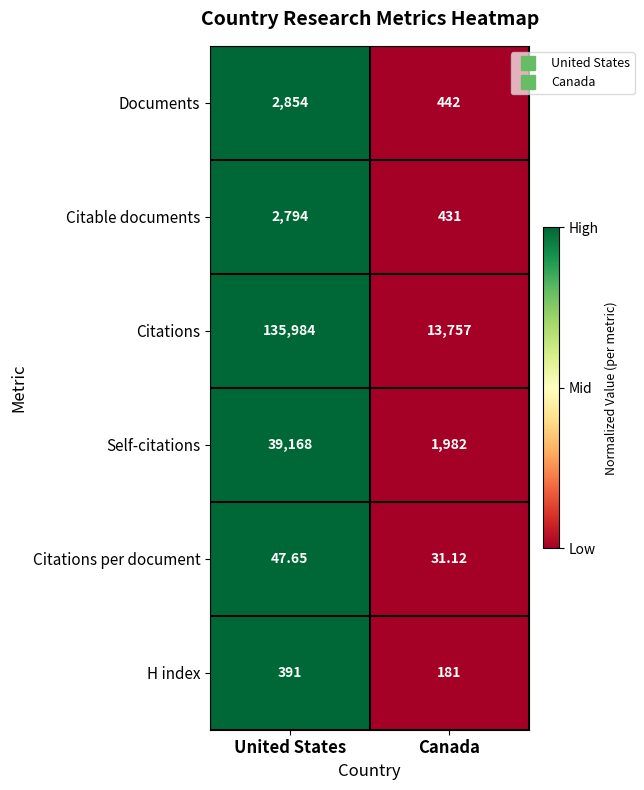

Which category has the lowest value in the H index series?

Canada